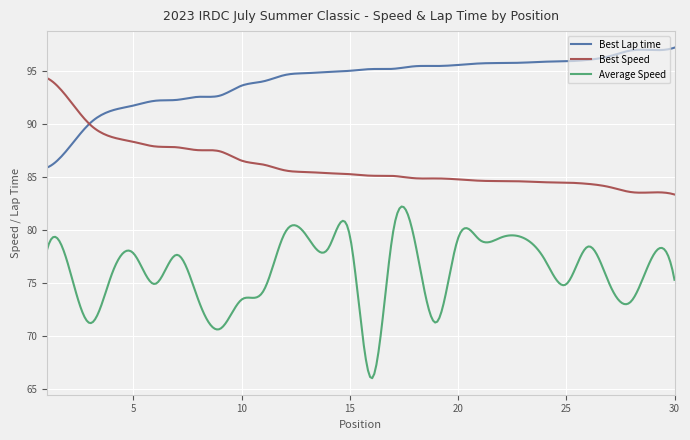

What is the difference between the second highest and second lowest values in the Average Speed series?

16.0